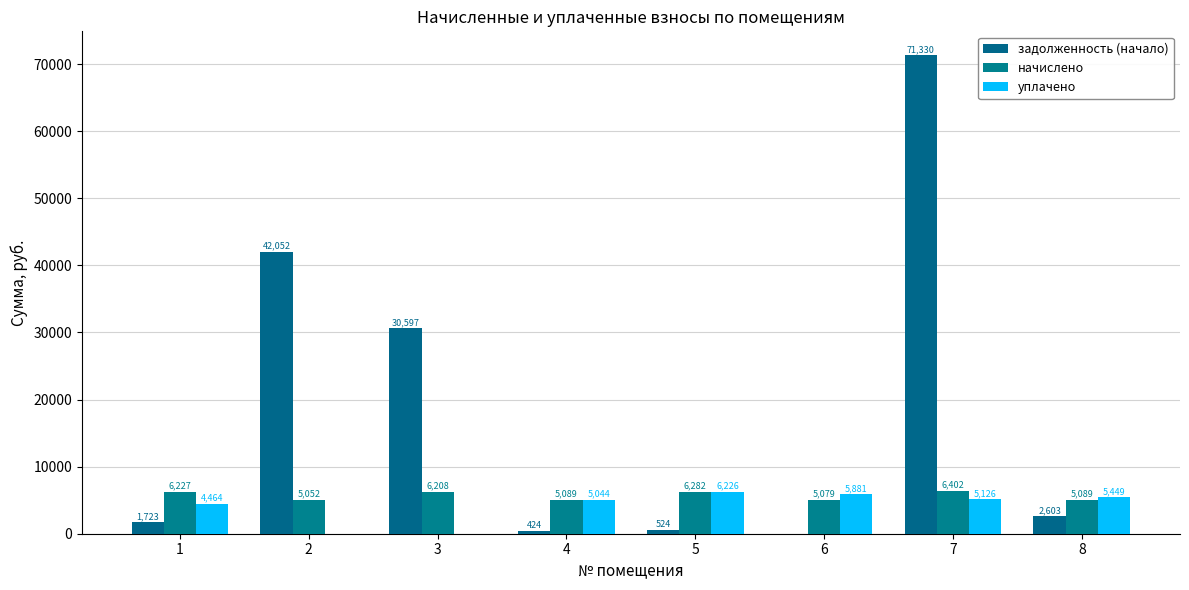

How many data points in задолженность (начало) are above 2602?

4